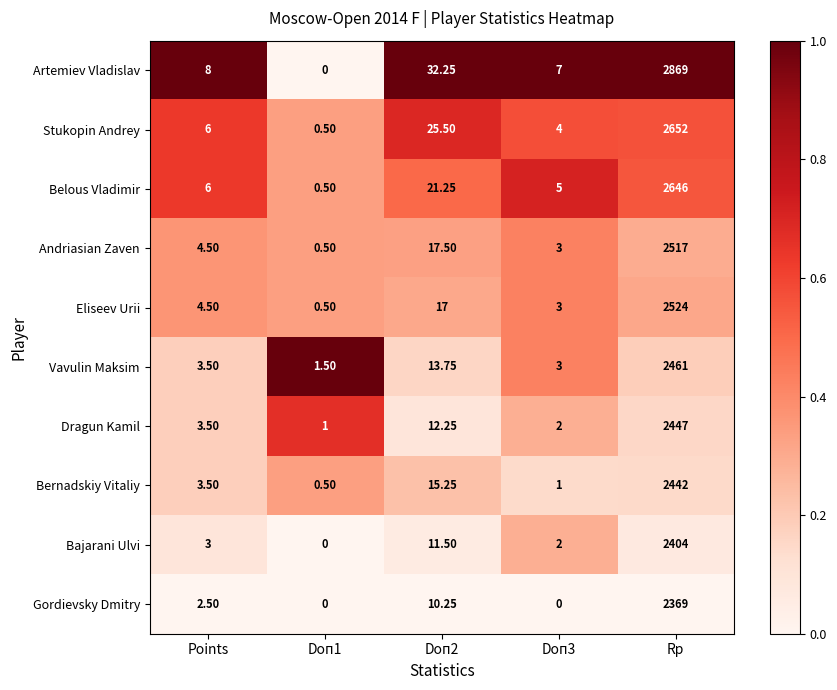

At how many categories does at least one series exceed 0?

5